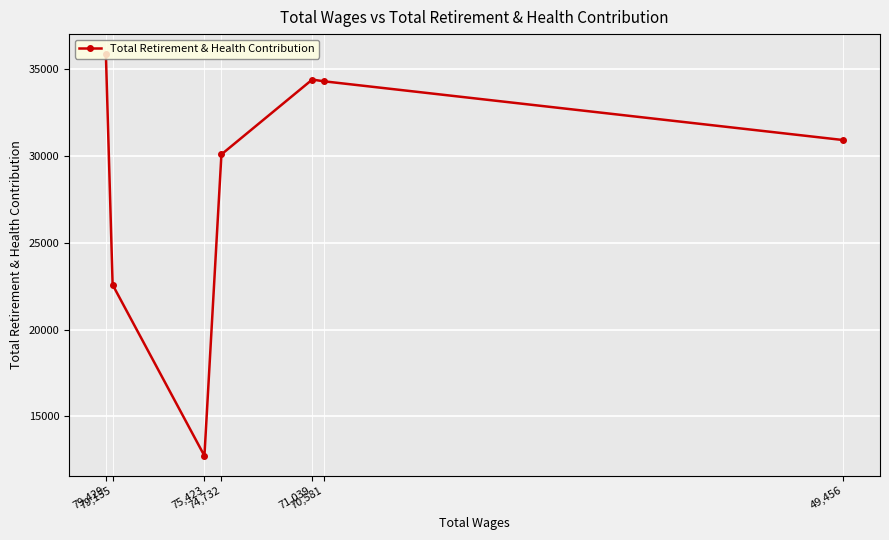

What is the minimum value shown in the chart?

12736